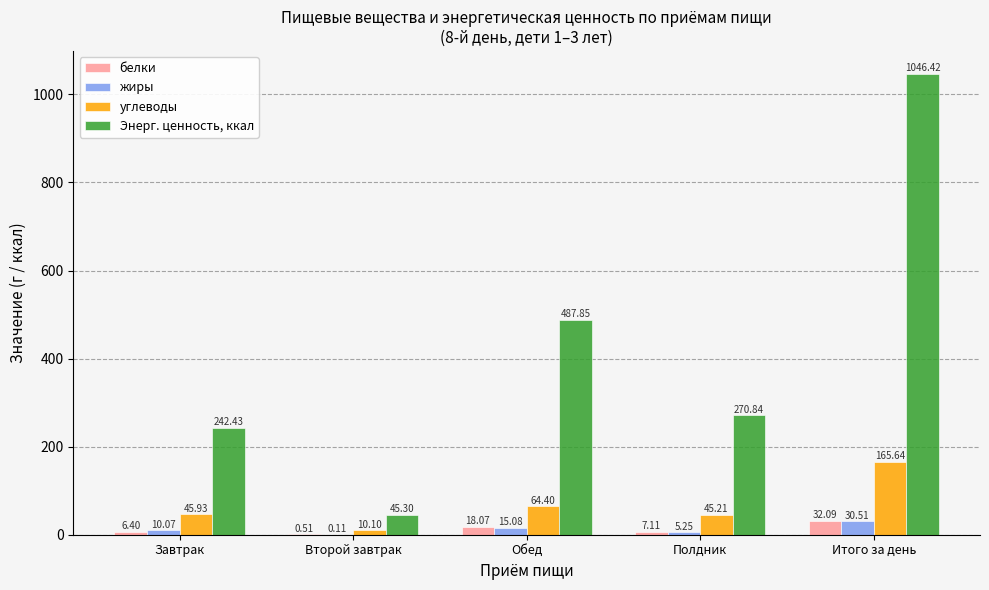

Which category has the highest value in the углеводы series?

Итого за день